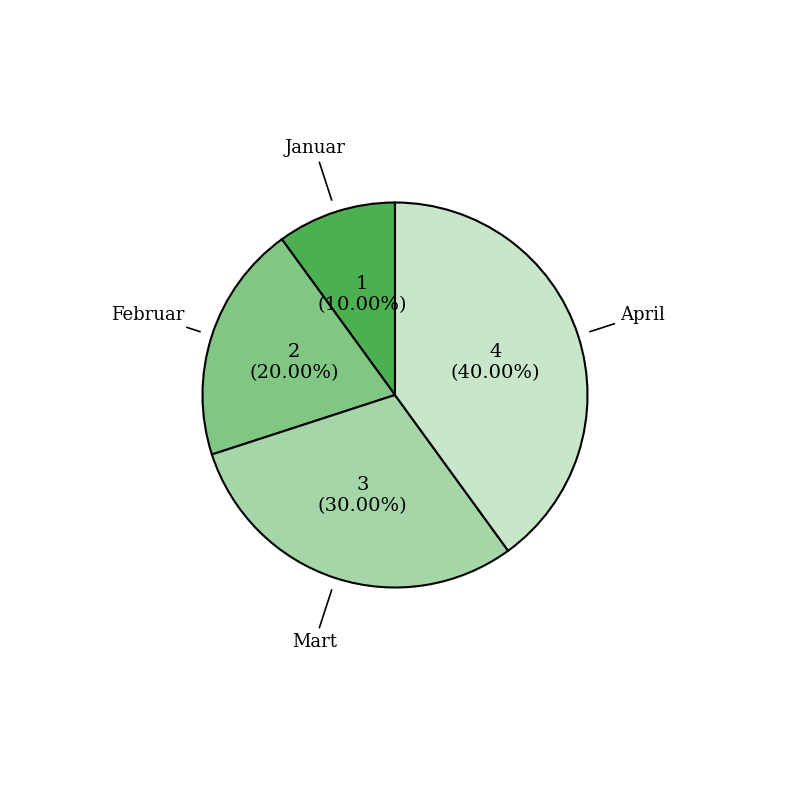

To the nearest percent, what is the difference between the Mart and Februar slice percentages?

10%